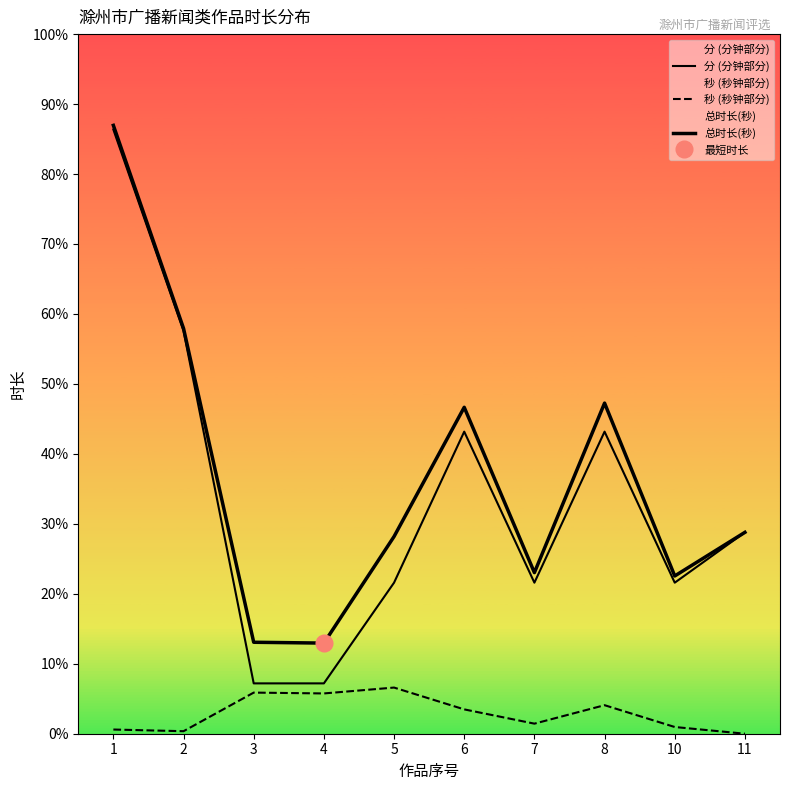

True or false: 分 (分钟部分) has a value of 180 at 5.

True